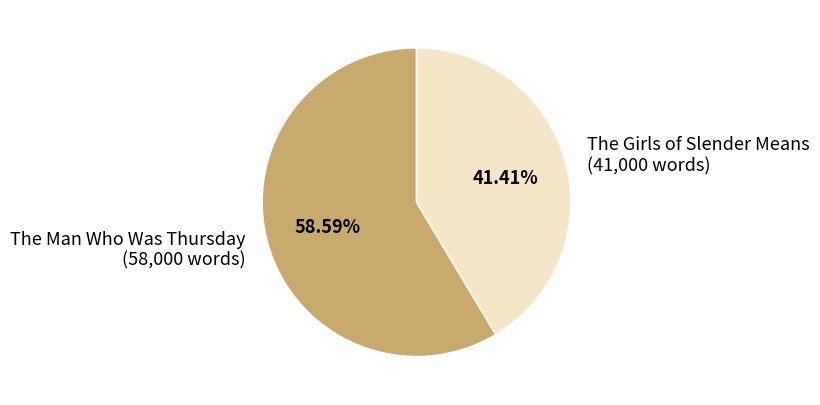

Does any single category account for the majority?

Yes